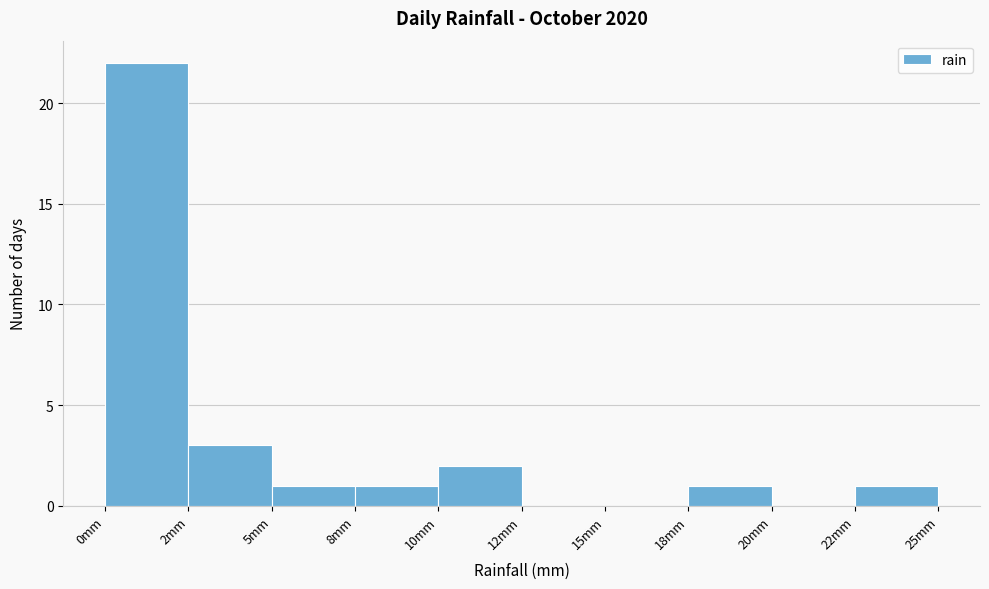

Reading right to left, list all the values displayed in this chart.

22mm=1	20mm=0	18mm=1	15mm=0	12mm=0	10mm=2	8mm=1	5mm=1	2mm=3	0mm=22